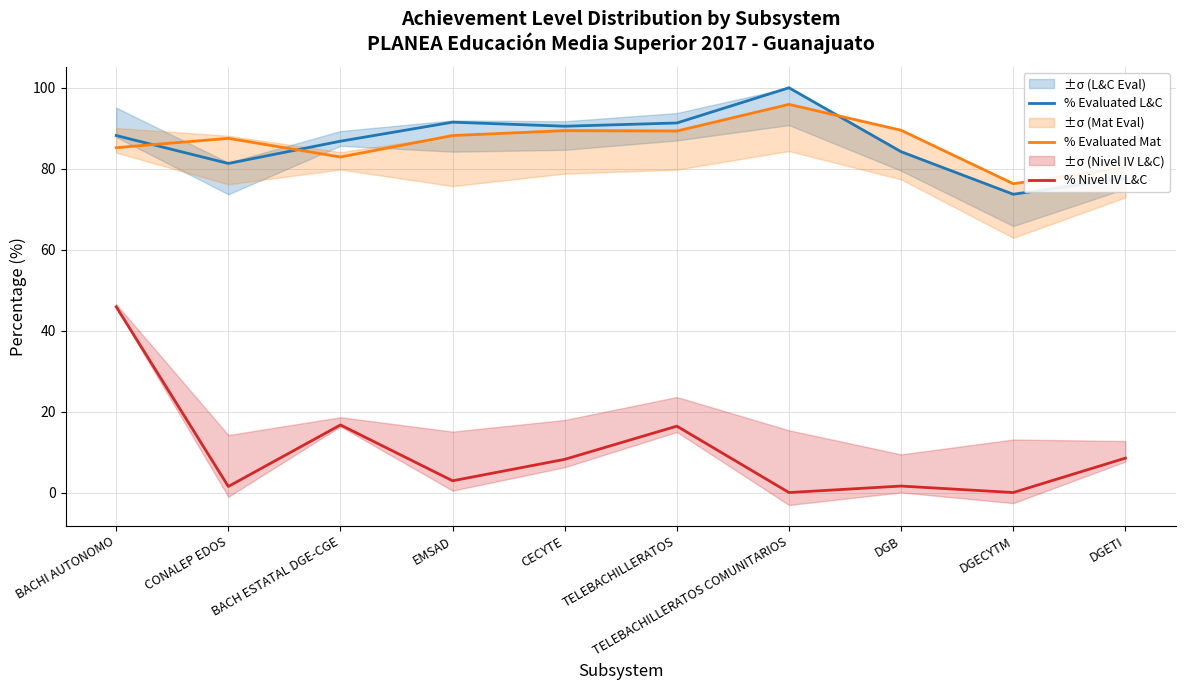

How many distinct data groups are displayed?

3